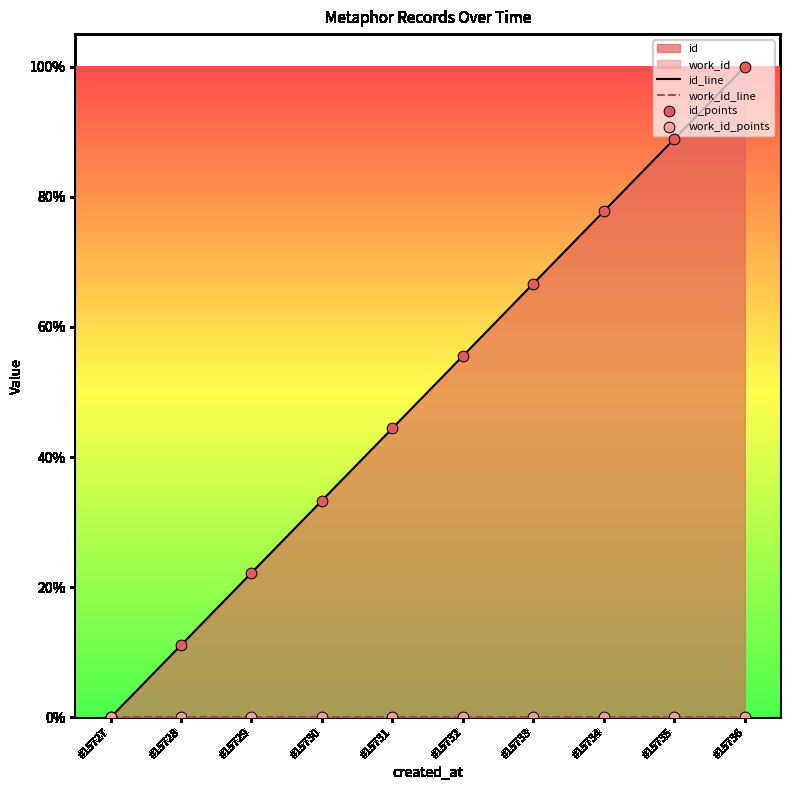

Is the value of work_id_line at #15729 greater than the value of id_line at #15734?

No